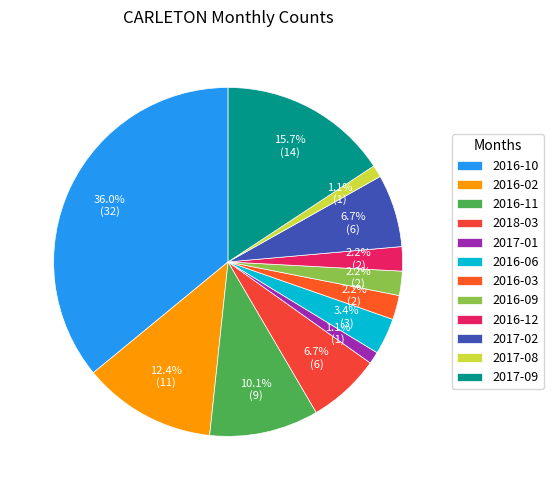

Is the sum of 2017-09 and 2018-03 greater than half?

No